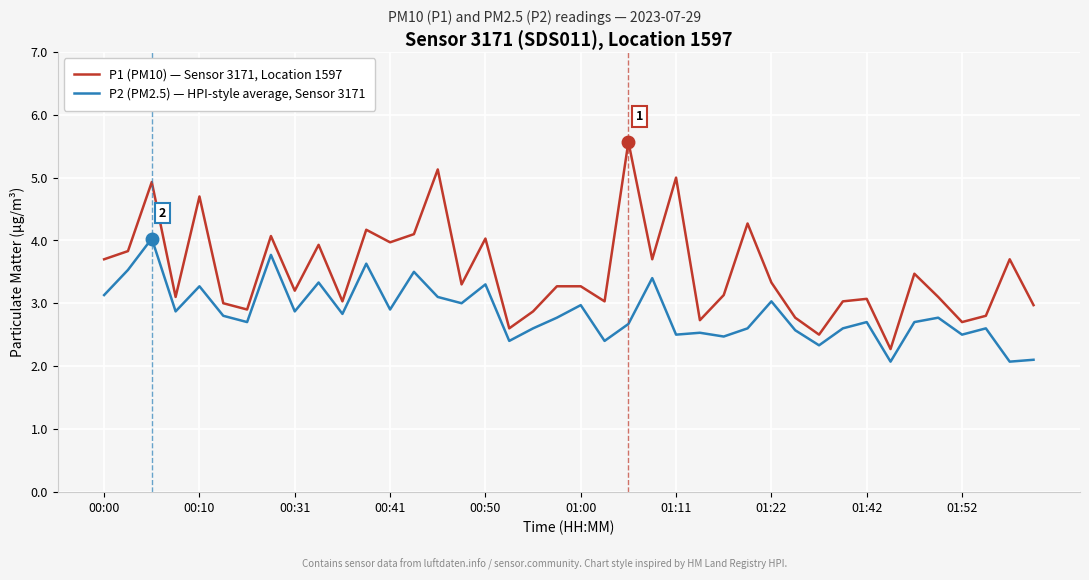

Which series has the largest range (max minus min)?

P1 (PM10) — Sensor 3171, Location 1597